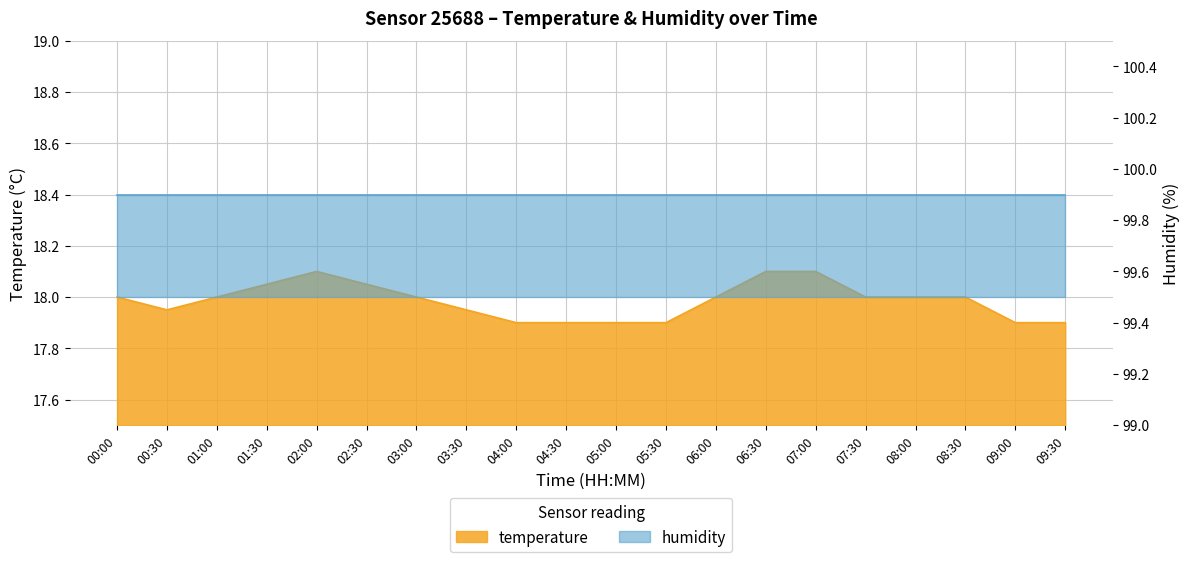

What is the value of the 4th point from the left?

18.1